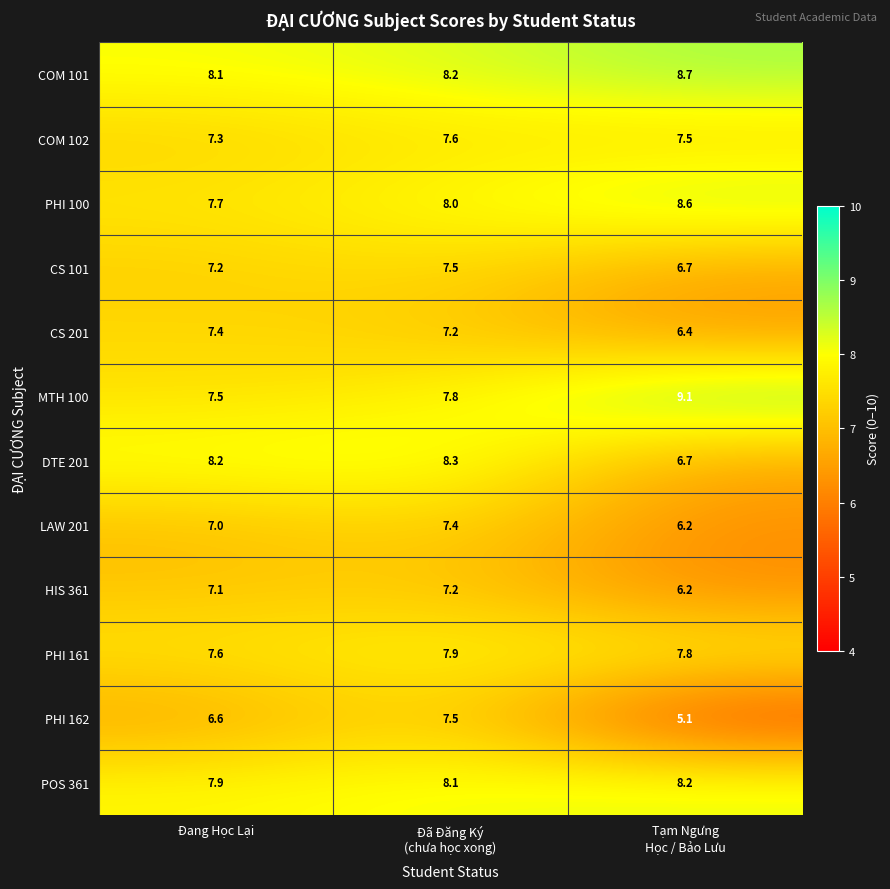

What is the lowest value of the PHI 100 series?

7.7